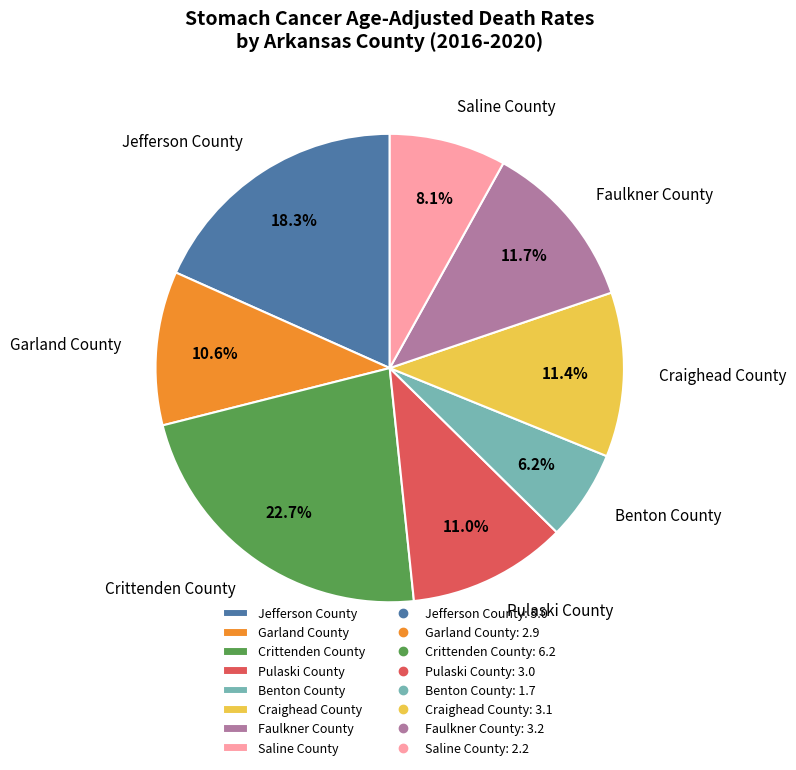

Does Saline County represent more than half of the total?

No